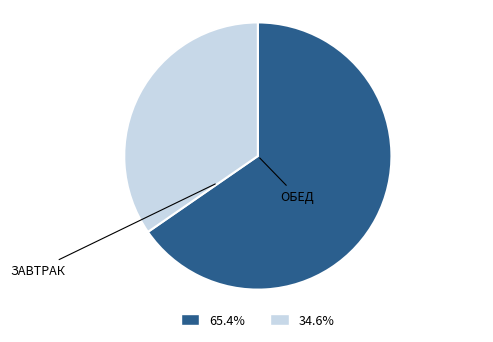

What is the largest slice in the pie chart?

ОБЕД